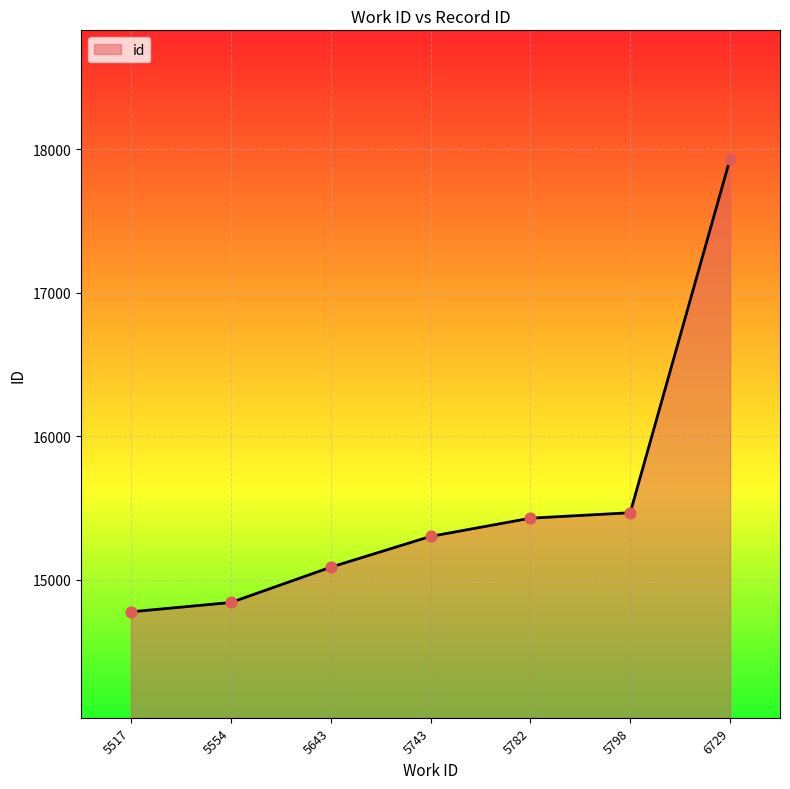

Approximately how many times larger is the value at 5798 compared to 6729?

0.9